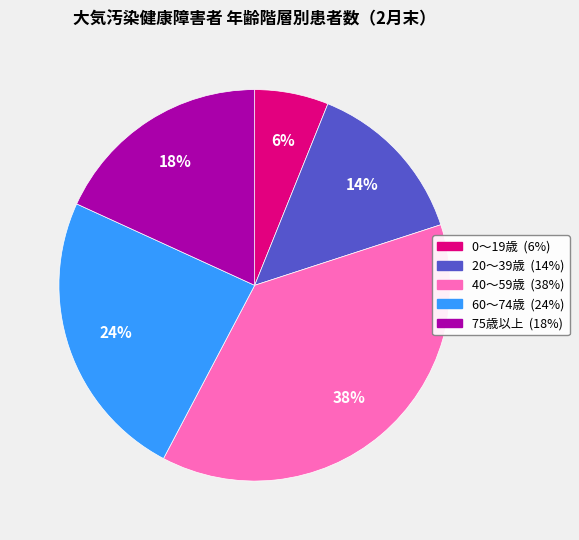

Does any single category account for the majority?

No